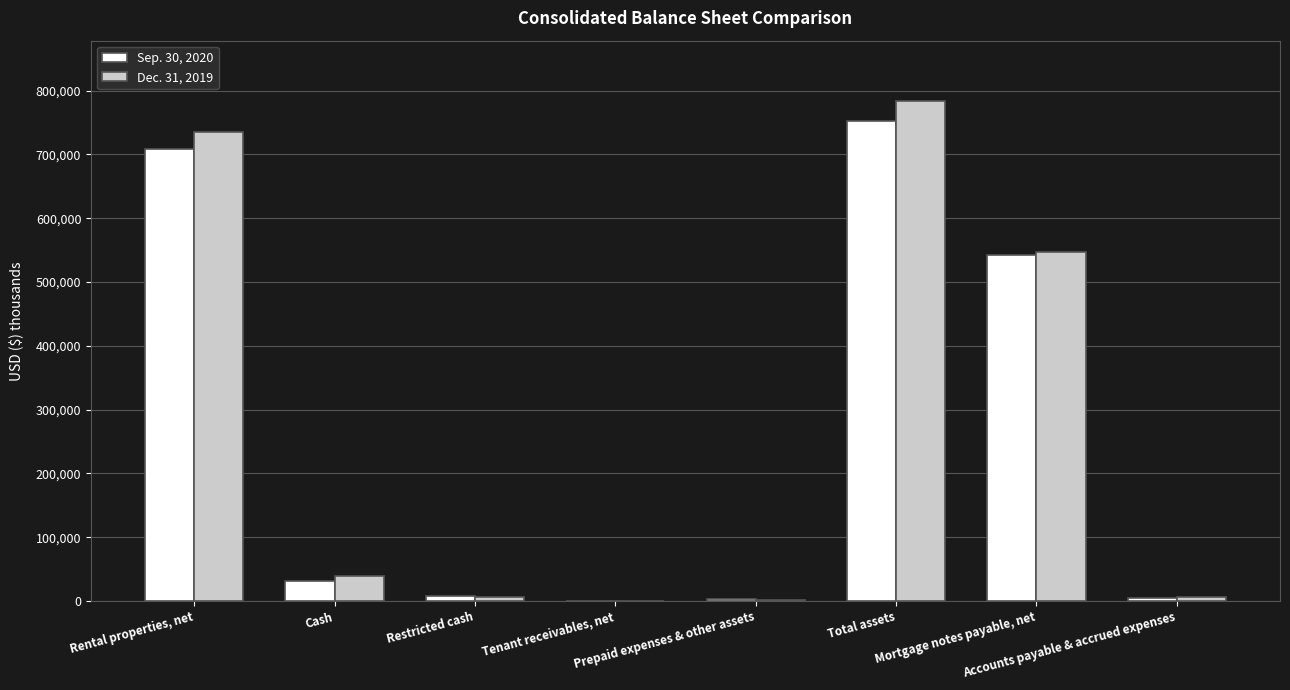

What is the greatest value displayed?

784262